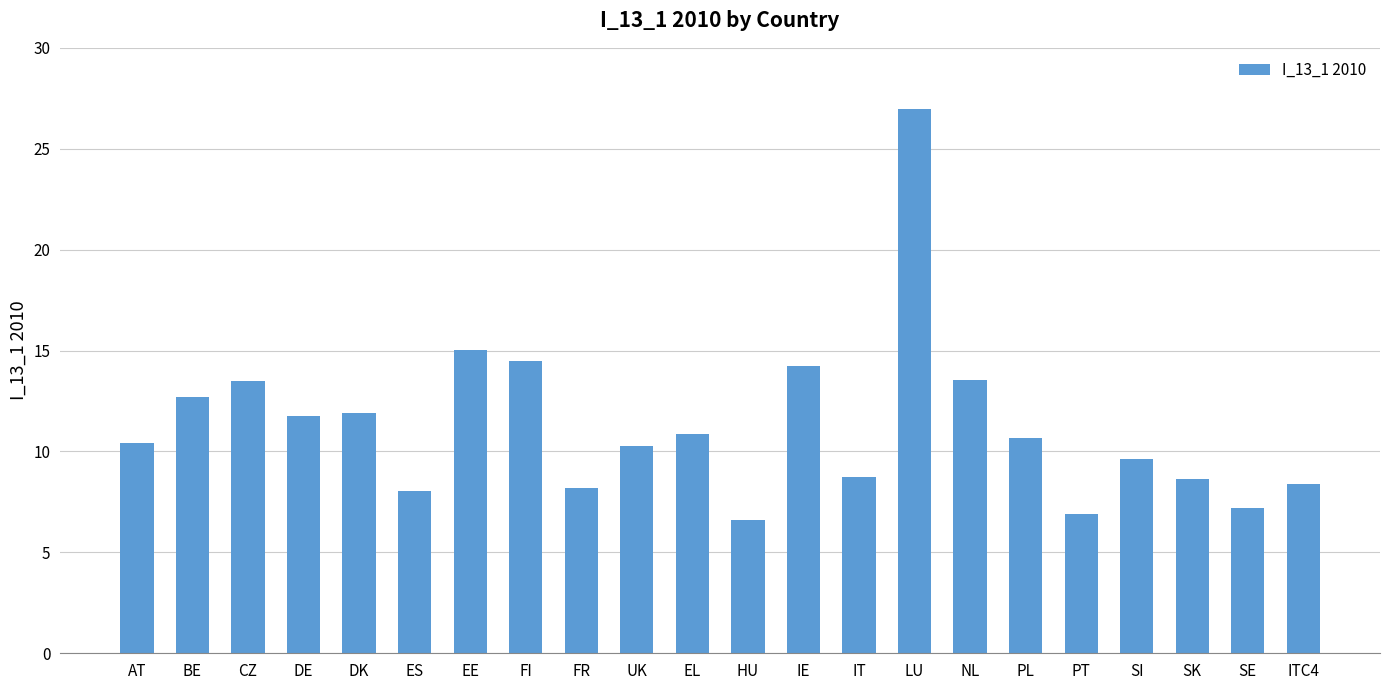

What is the maximum value shown in the chart?

27.0